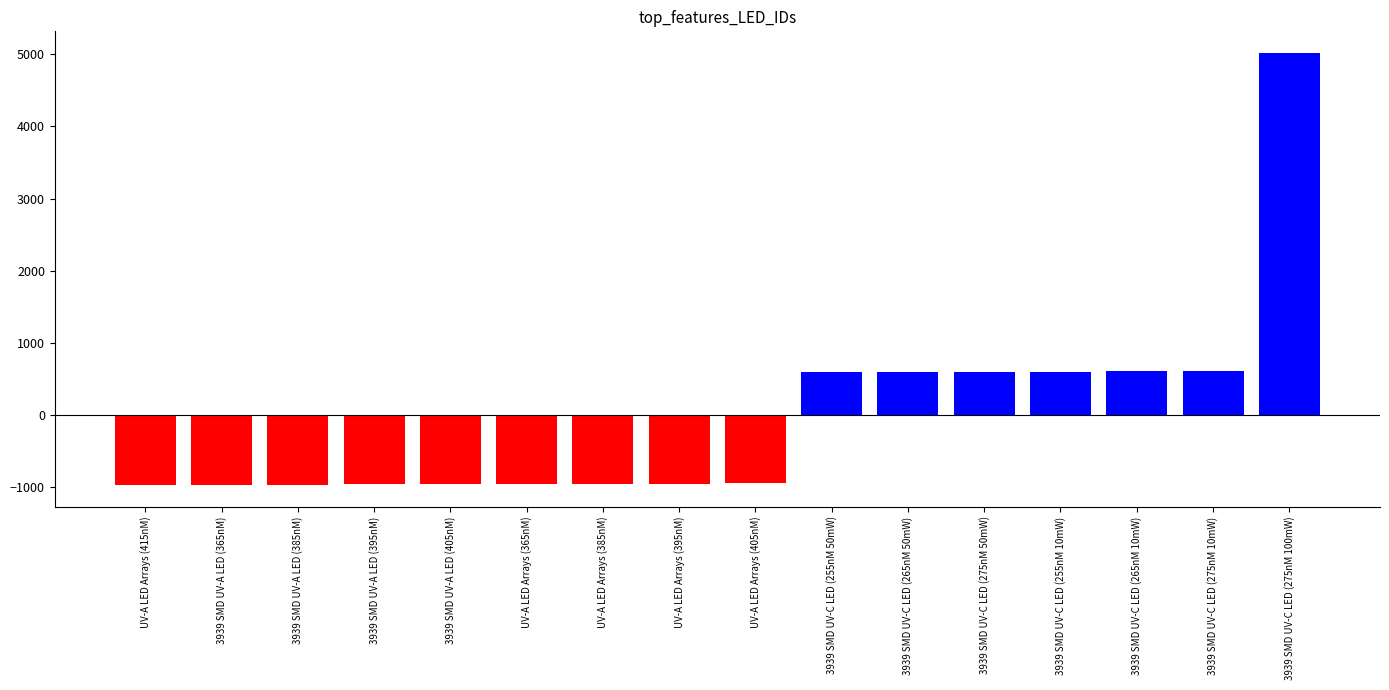

Count the number of categories in the chart.

16